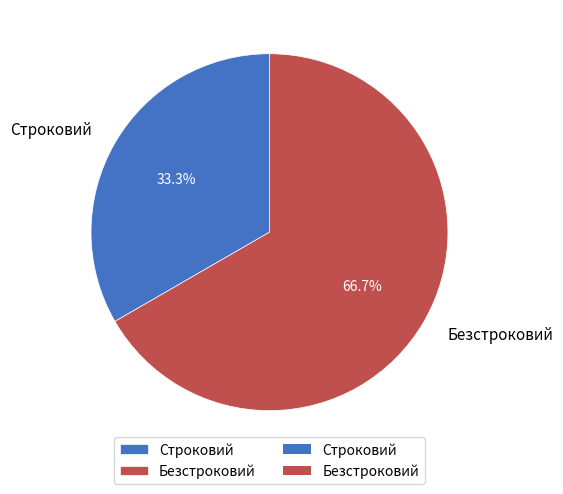

Approximately how many times larger is the value at Безстроковий compared to Строковий?

2.0